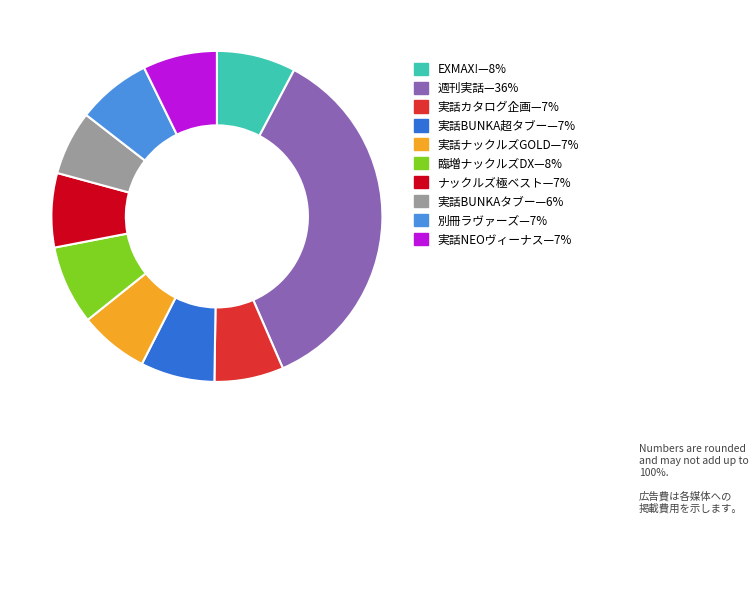

How many segments does this pie chart have?

10